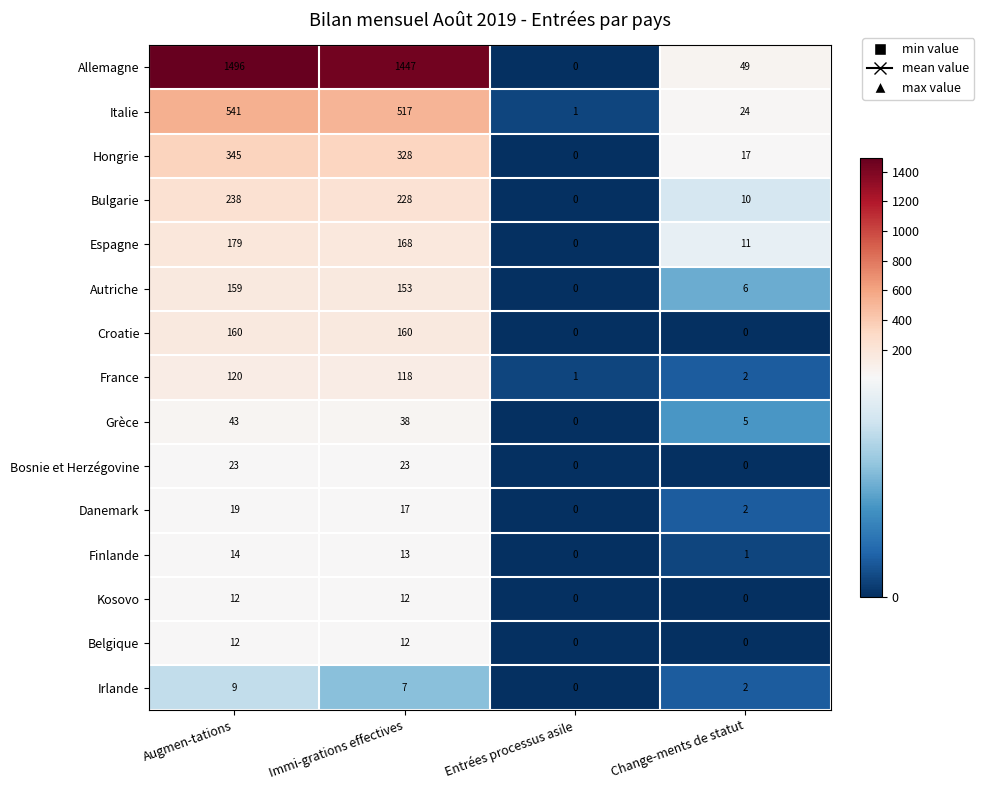

What is the sum of the Grèce values at Change-ments de statut and Augmen-tations?

48